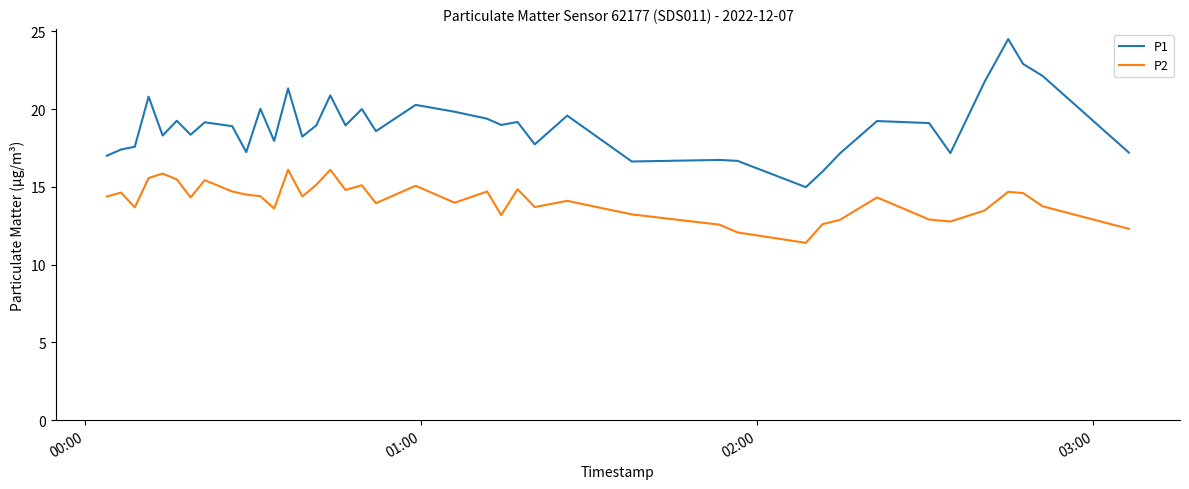

Which series has the widest spread of values?

P1